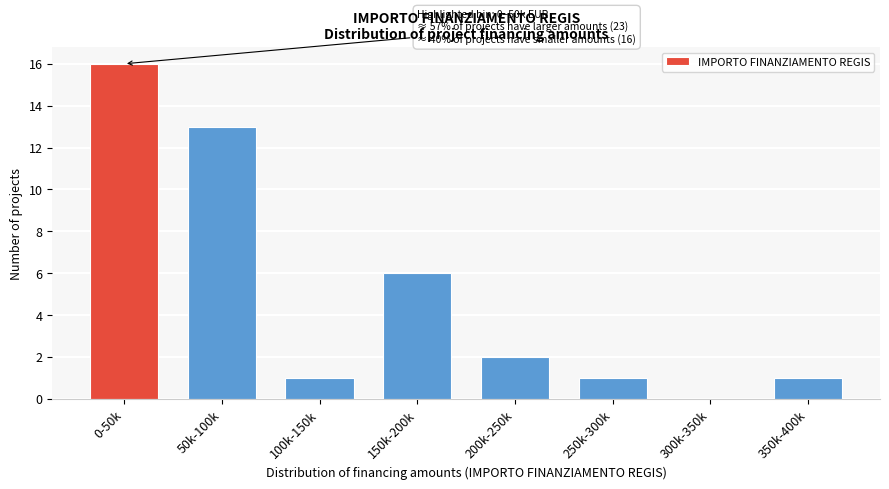

Reading left to right, list all the values displayed in this chart.

0-50k=16	50k-100k=13	100k-150k=1	150k-200k=6	200k-250k=2	250k-300k=1	300k-350k=0	350k-400k=1